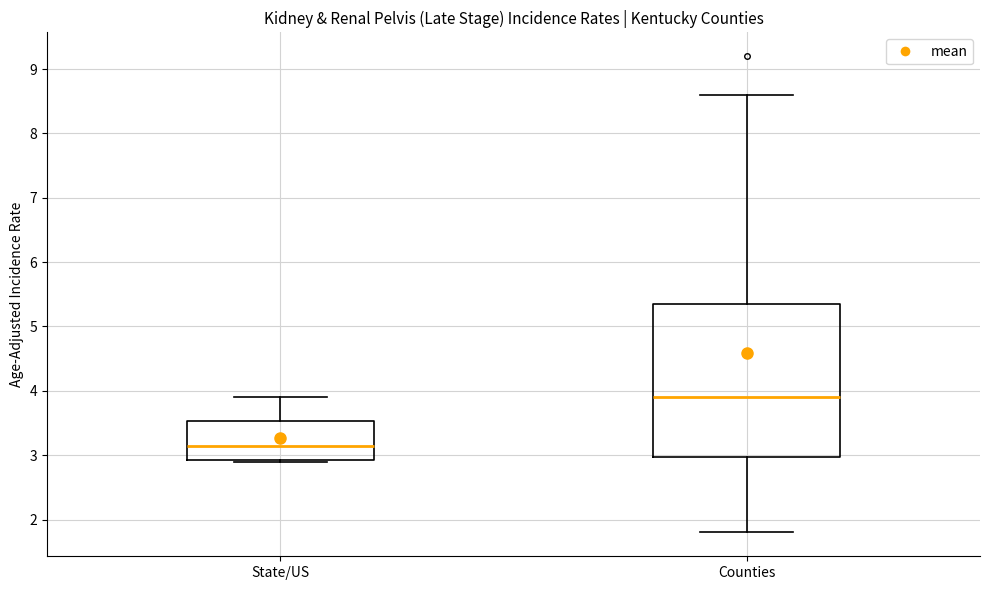

Where does the upper whisker of the box for State/US end on the y-axis? The values are not printed on the chart, so give them approximately, as read against the axis.

3.9